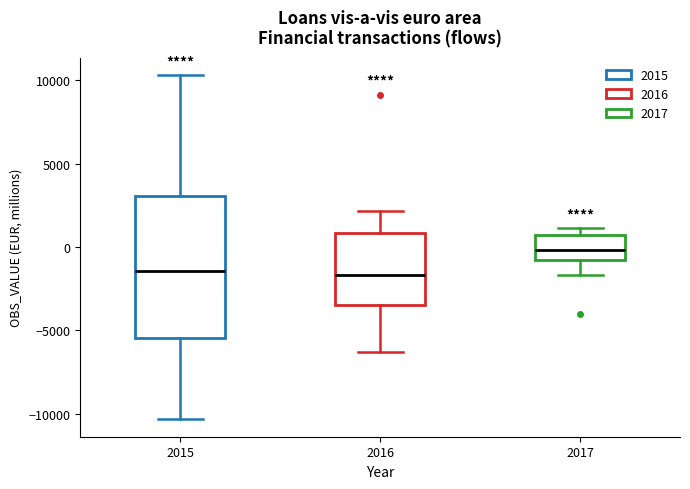

Where is the upper edge of the box at x = 2017 on the y-axis? The values are not printed on the chart, so give them approximately, as read against the axis.

500